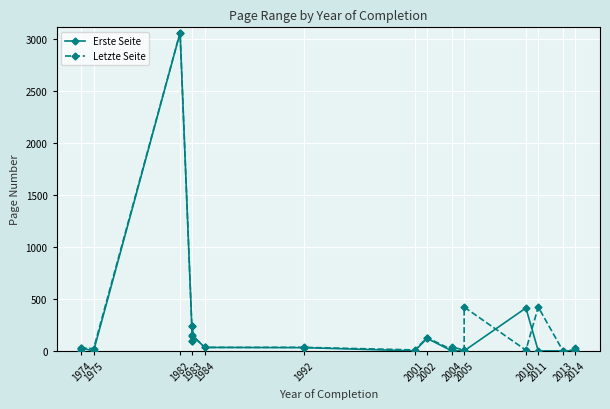

In Letzte Seite, how many points are lower than both neighbors (excluding endpoints)?

8